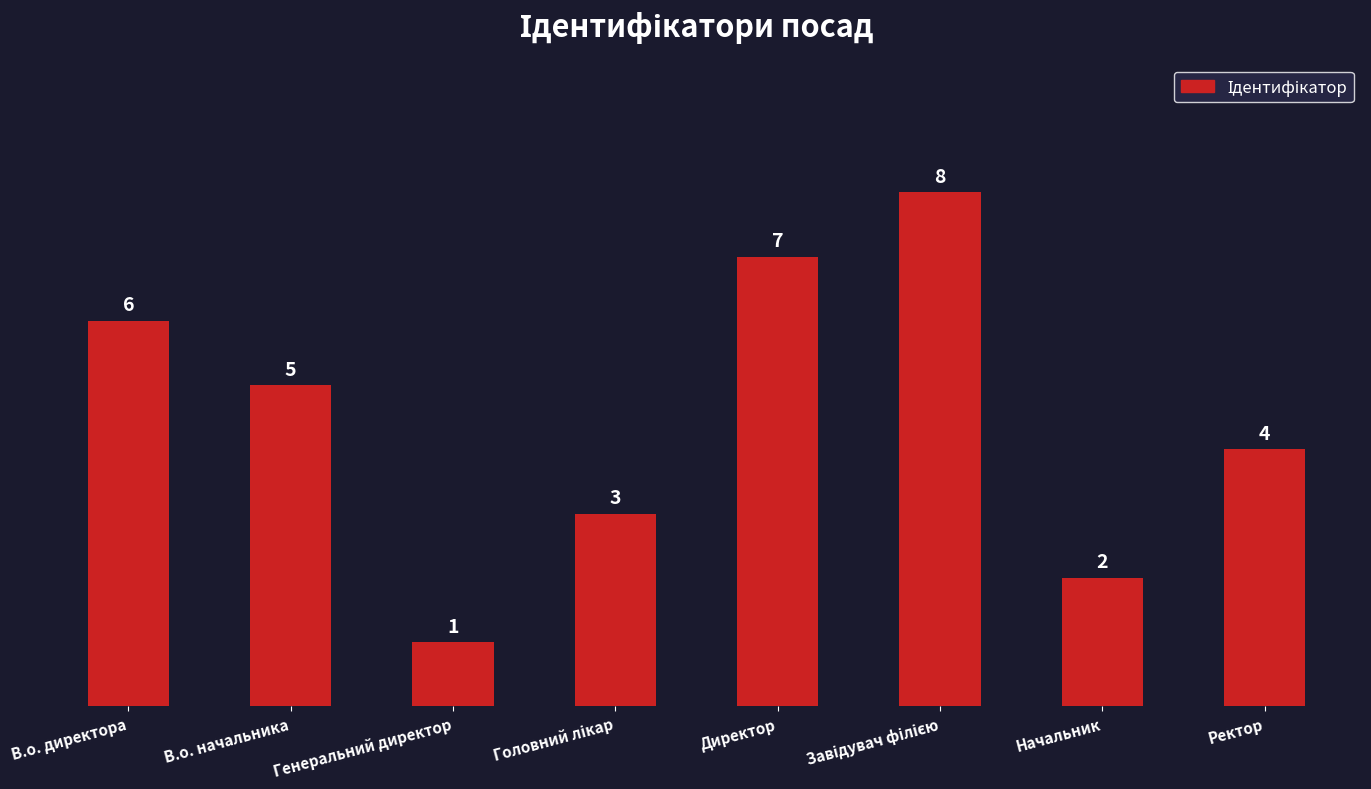

What is the value of the 8th bar from the left?

4